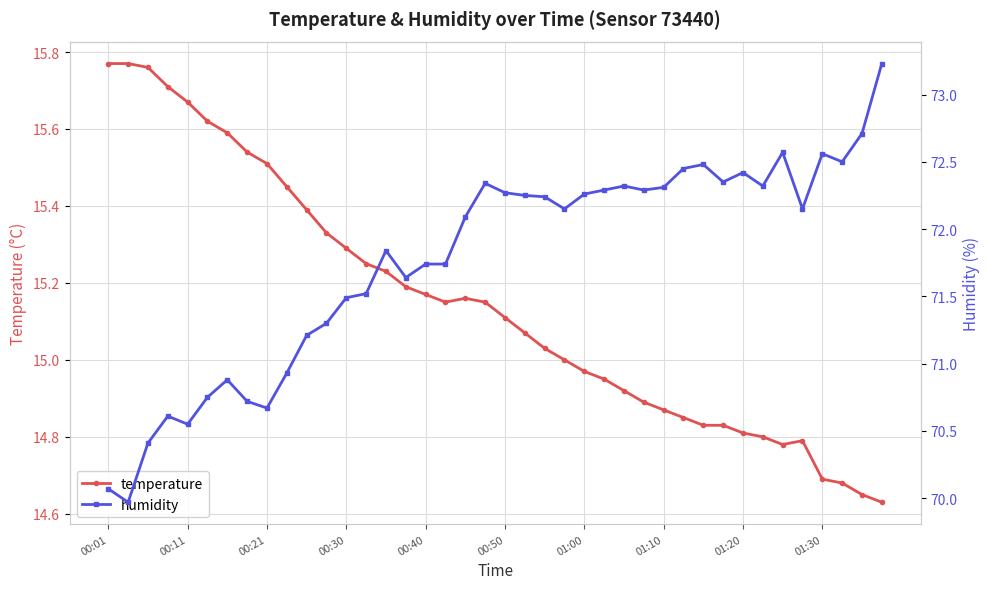

How many interior local valleys does the temperature series have?

2